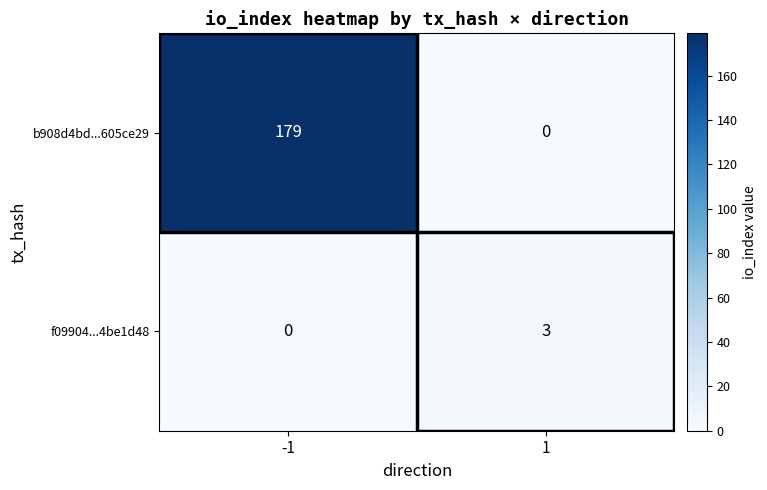

Rank the series by their average value, from highest to lowest.

b908d4bd...605ce29, f09904...4be1d48